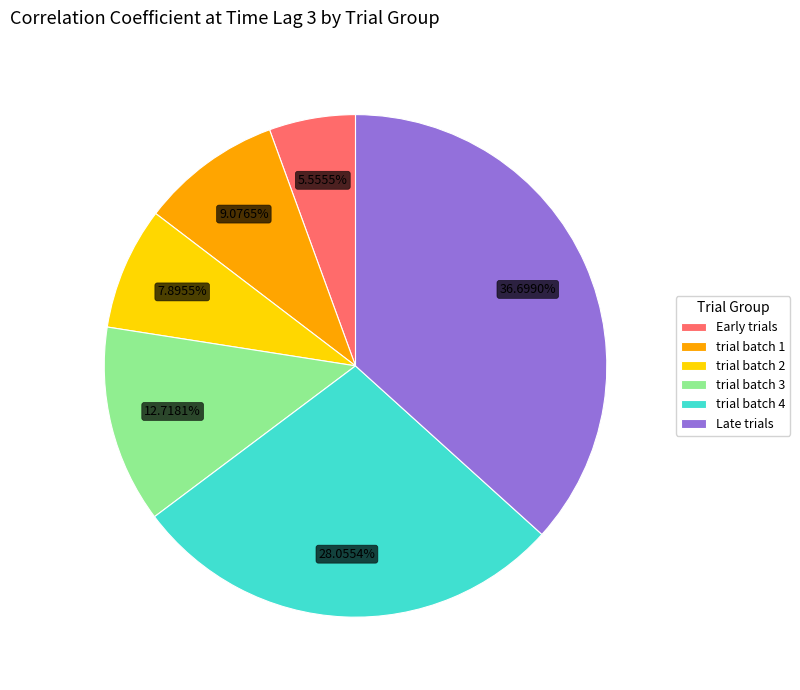

To the nearest percent, what is the average slice percentage?

17%